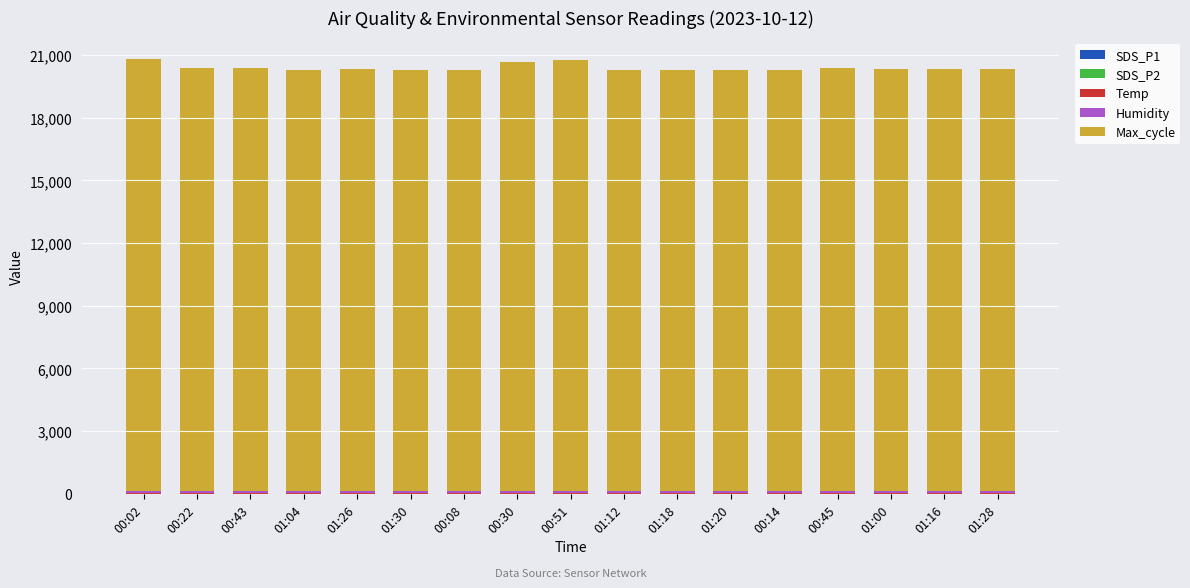

What is the total value across all series at 00:45?

20375.8